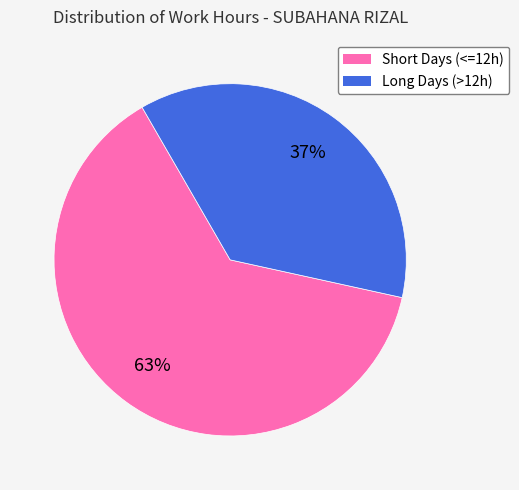

Count the number of slices in the pie.

2